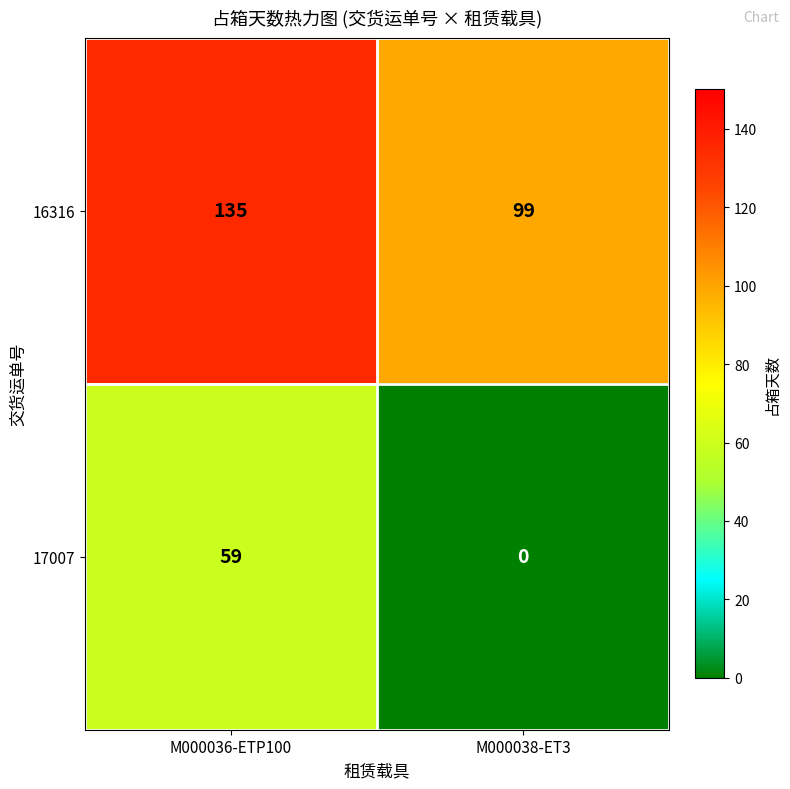

How many distinct data groups are displayed?

2